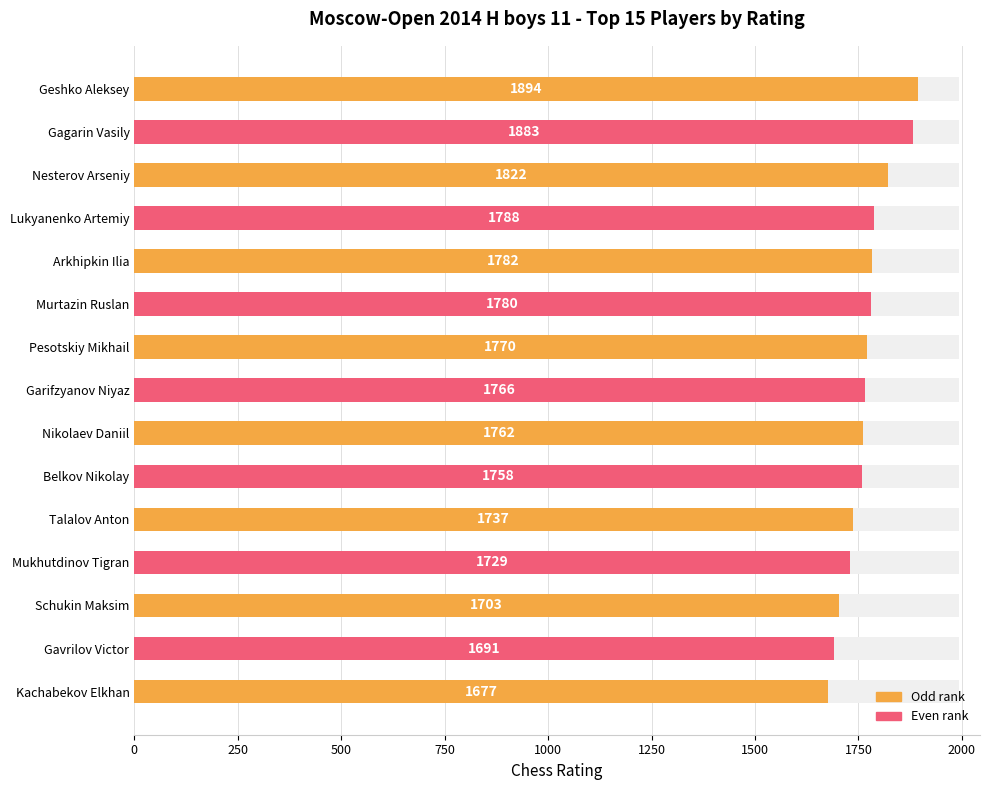

What is the greatest value displayed?

1894